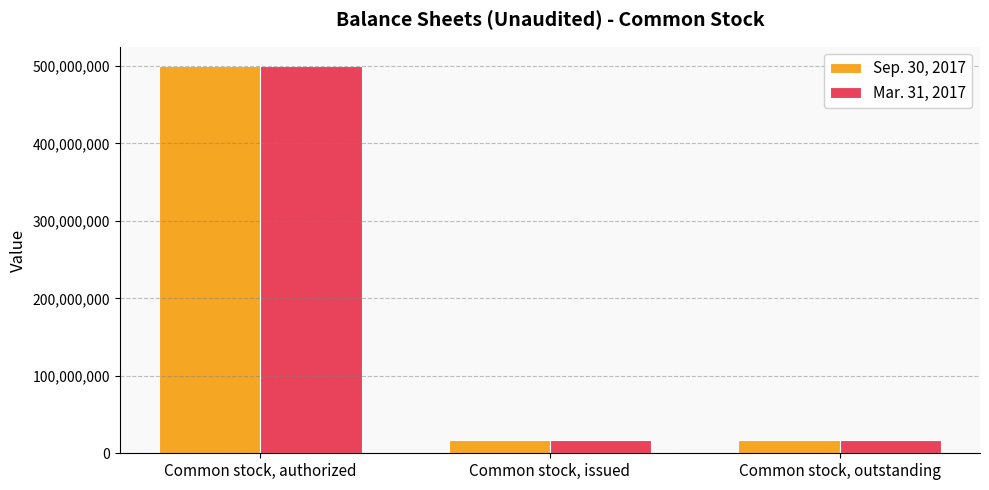

Which category has the highest value in the Sep. 30, 2017 series?

Common stock, authorized